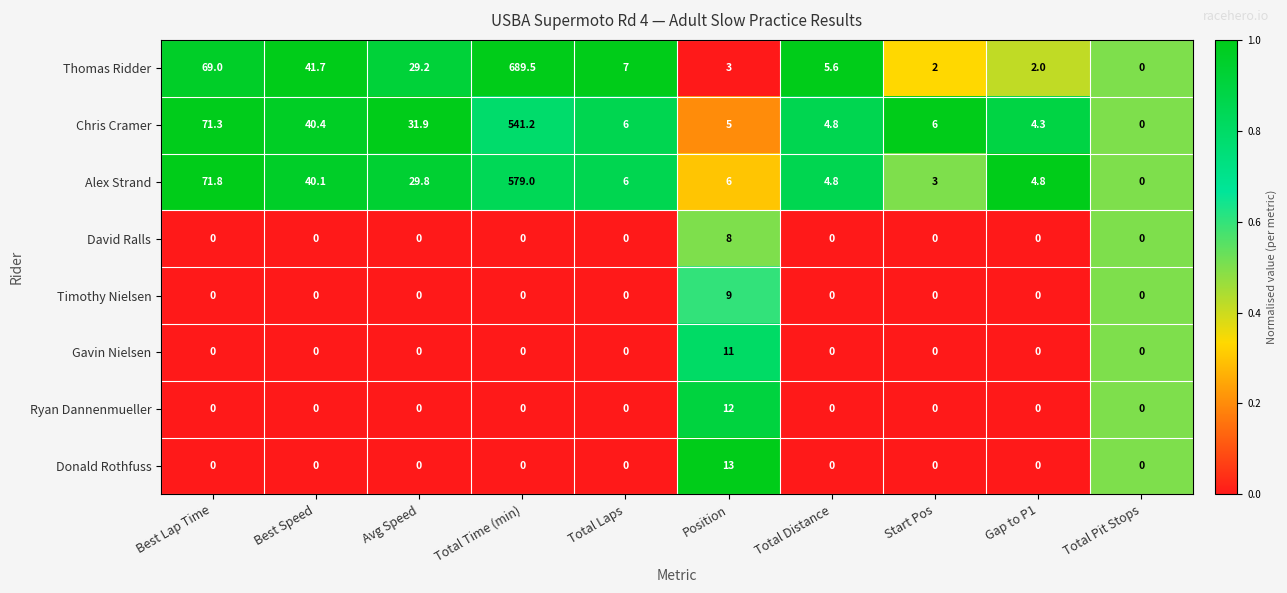

Is it true that Gavin Nielsen equals 0.0 at Best Speed?

True